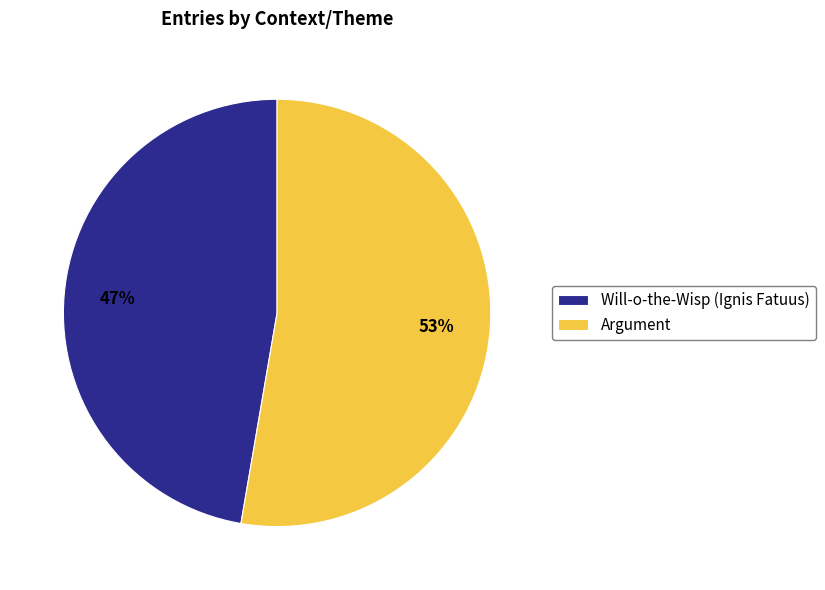

To the nearest percent, what percentage of the pie is Will-o-the-Wisp (Ignis Fatuus)?

47%